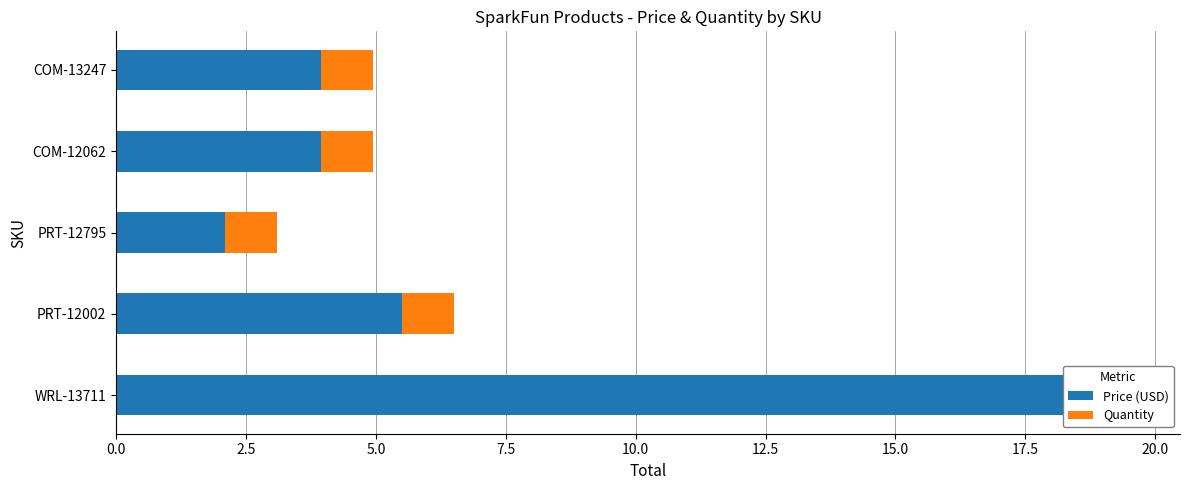

The Quantity series shows 0.3 at 10.0. True or false?

False